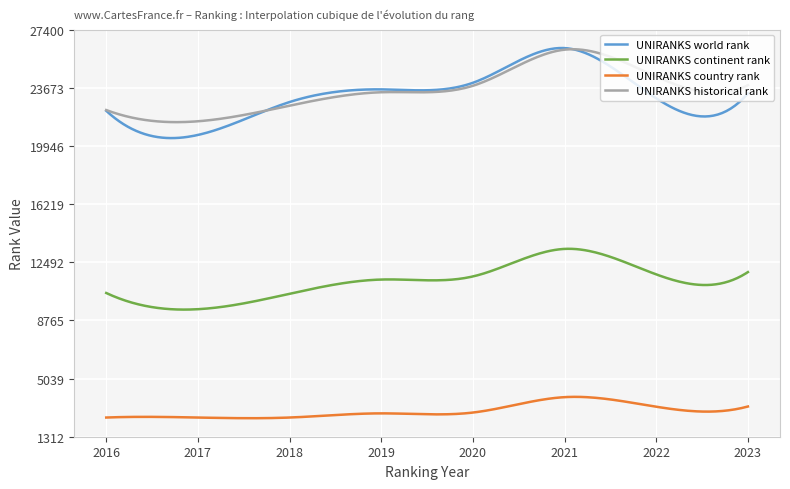

True or false: UNIRANKS world rank and UNIRANKS country rank intersect in this chart.

False